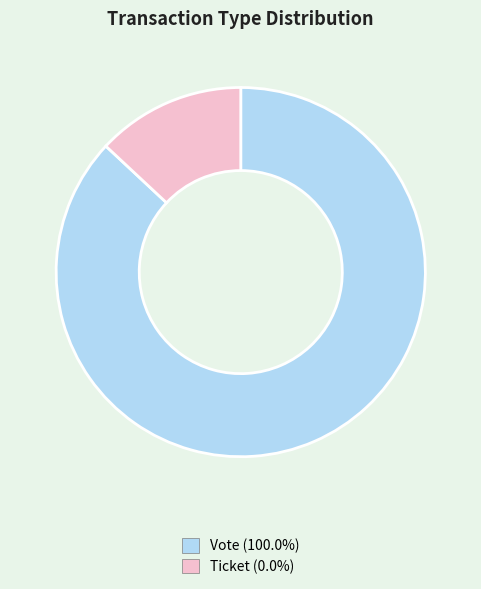

Count the number of slices in the pie.

2